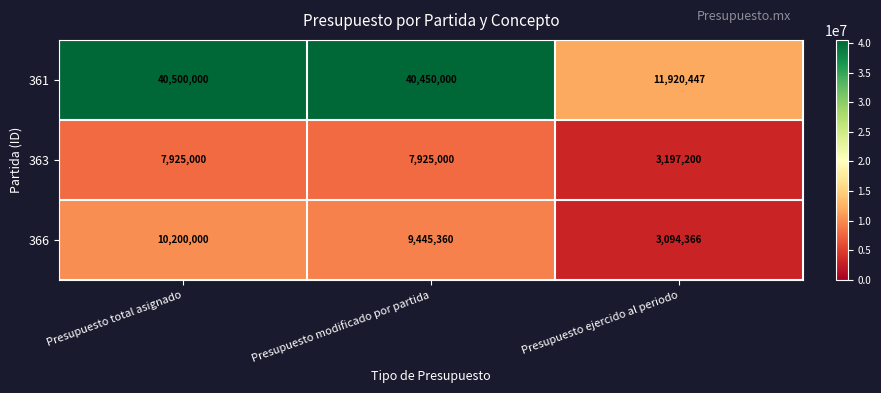

Which series has the largest total across all categories?

361